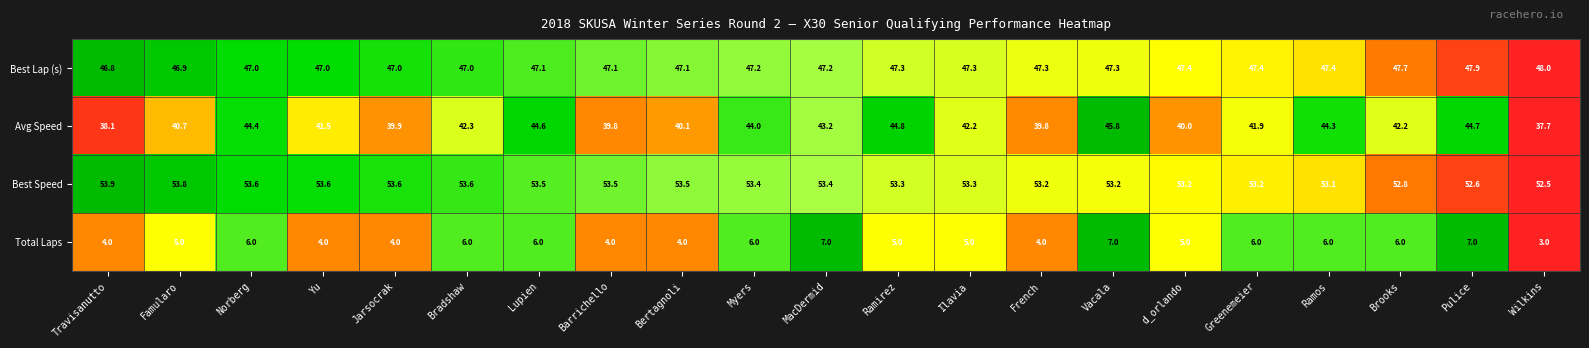

True or false: Best Speed has a value of 53.2 at French.

True